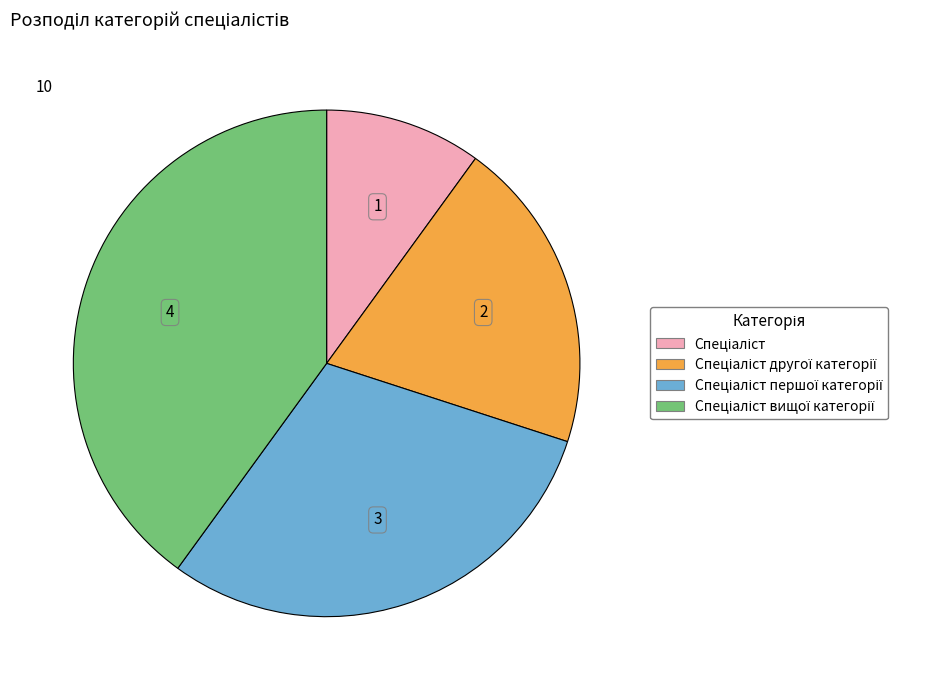

How many slices are in this pie chart?

4